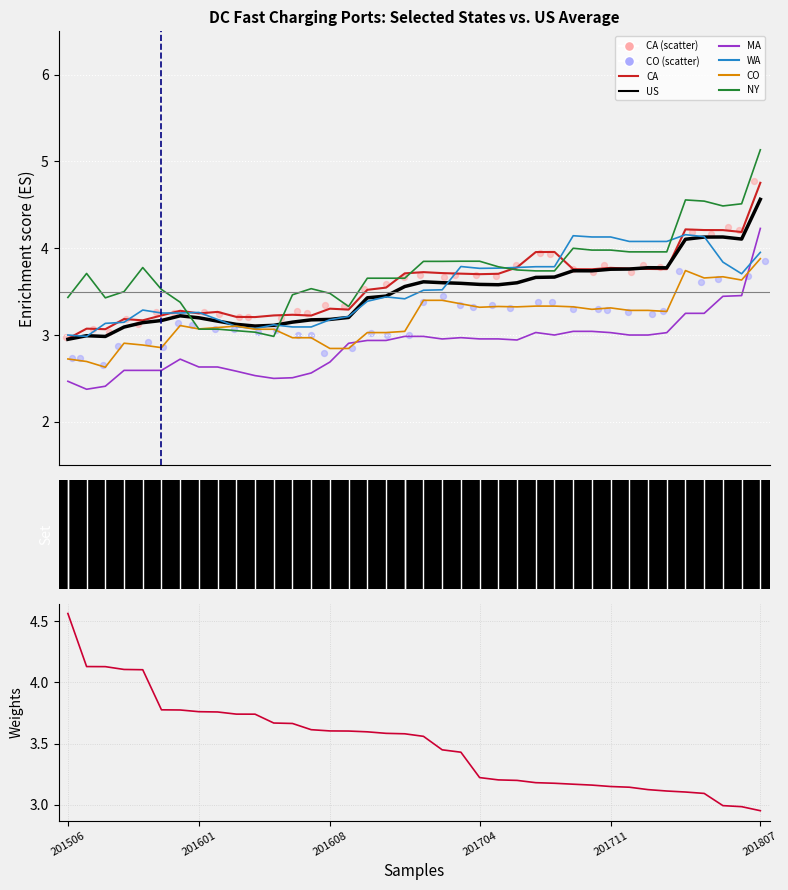

Which series has the largest total across all categories?

NY